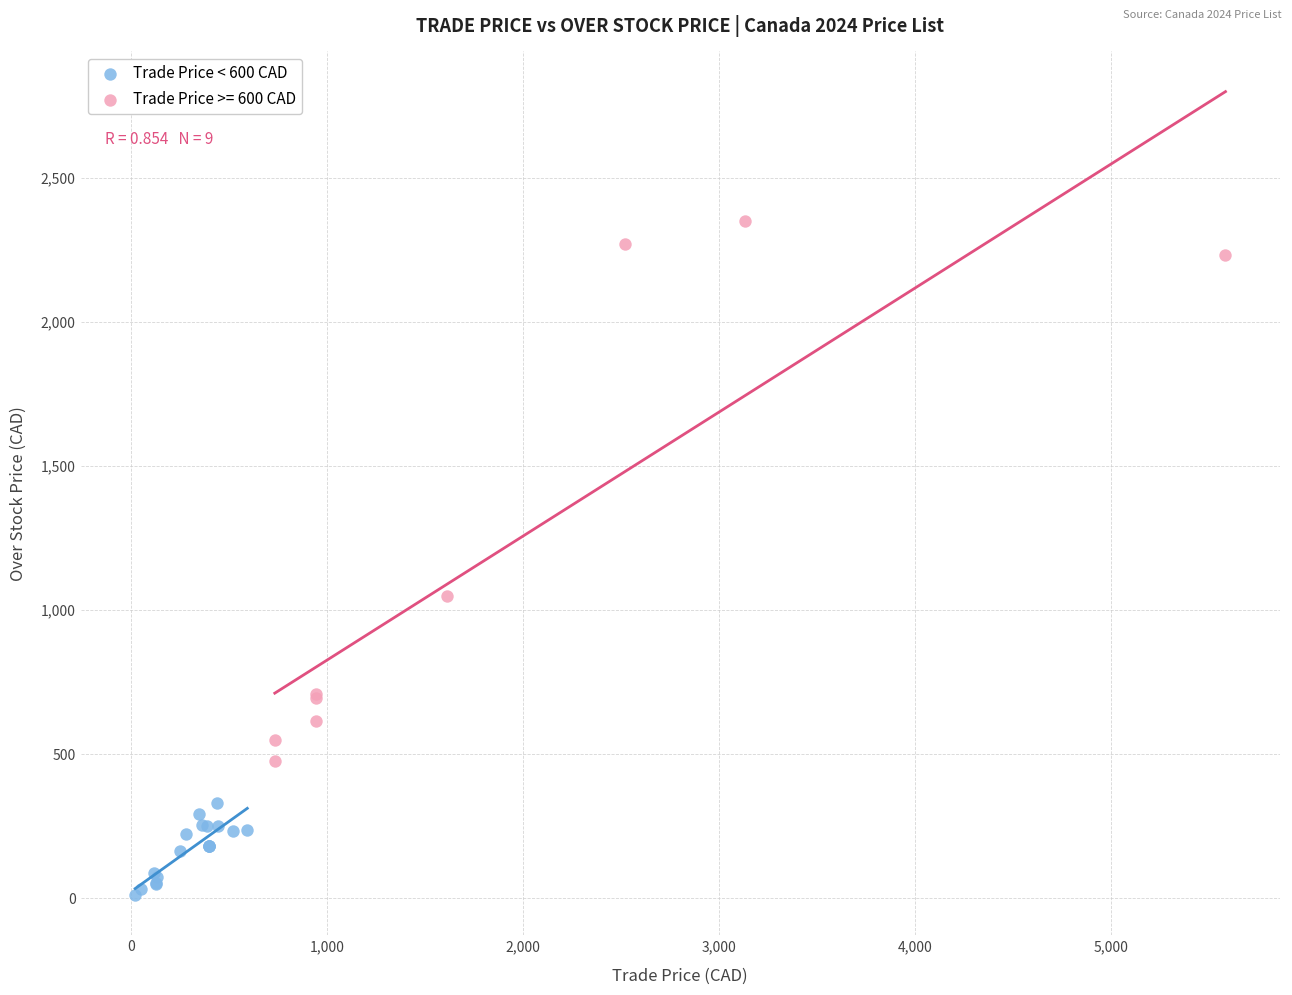

Which series reaches the maximum Y coordinate?

Trade Price >= 600 CAD